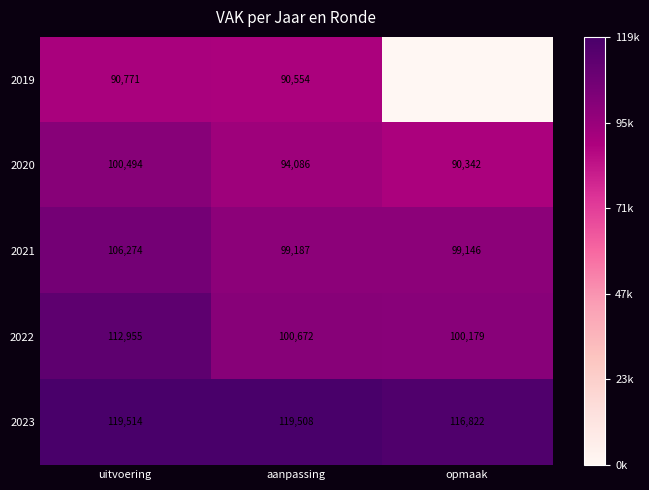

Is it true that 2019 equals 28596 at uitvoering?

False